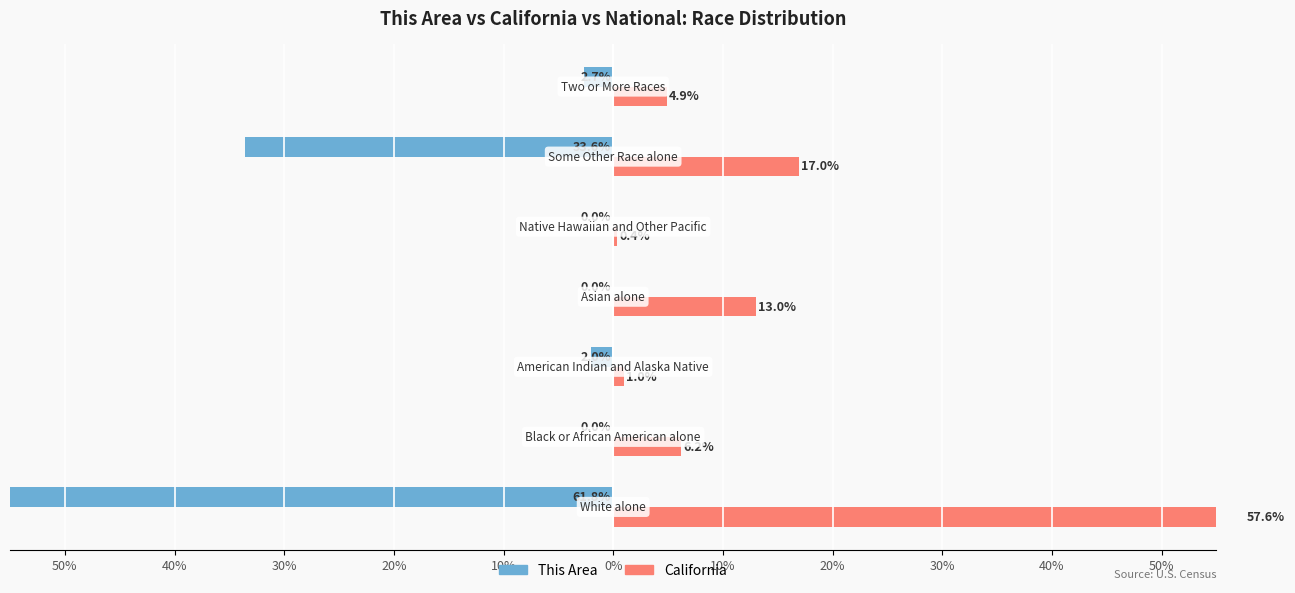

The value of California at 10% is 0.4. True or false?

True